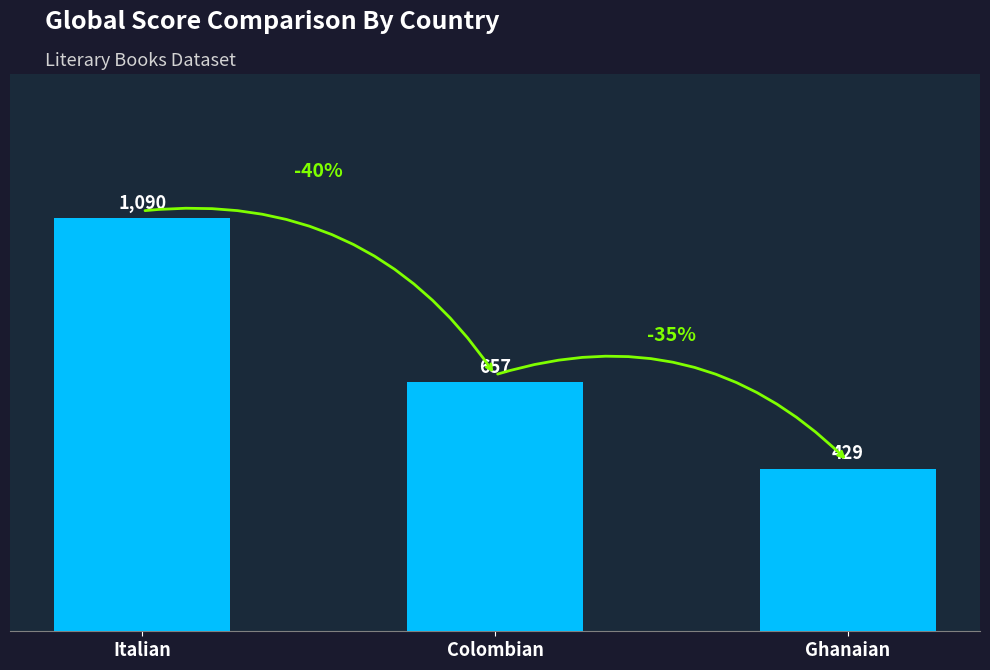

How many data points does each series have?

3